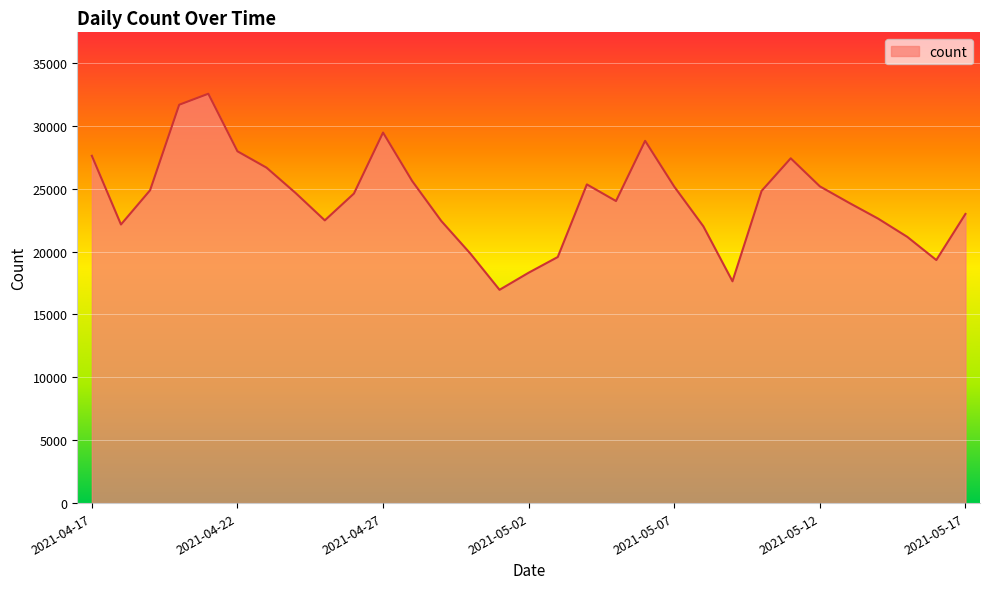

What is the difference between the maximum and minimum values?

15592